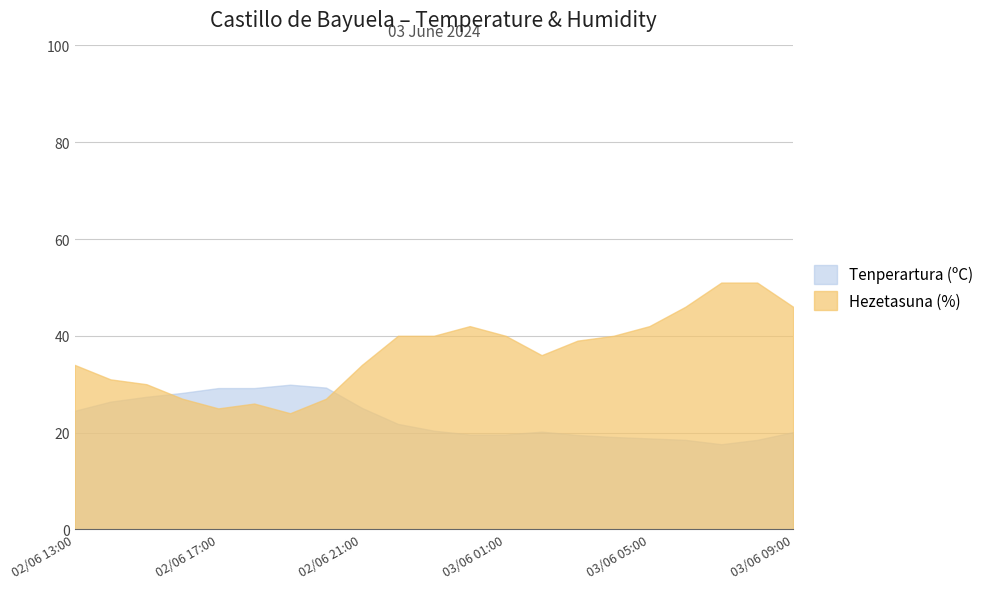

What is the difference between the highest and lowest values at 02/06 16:00?

1.2